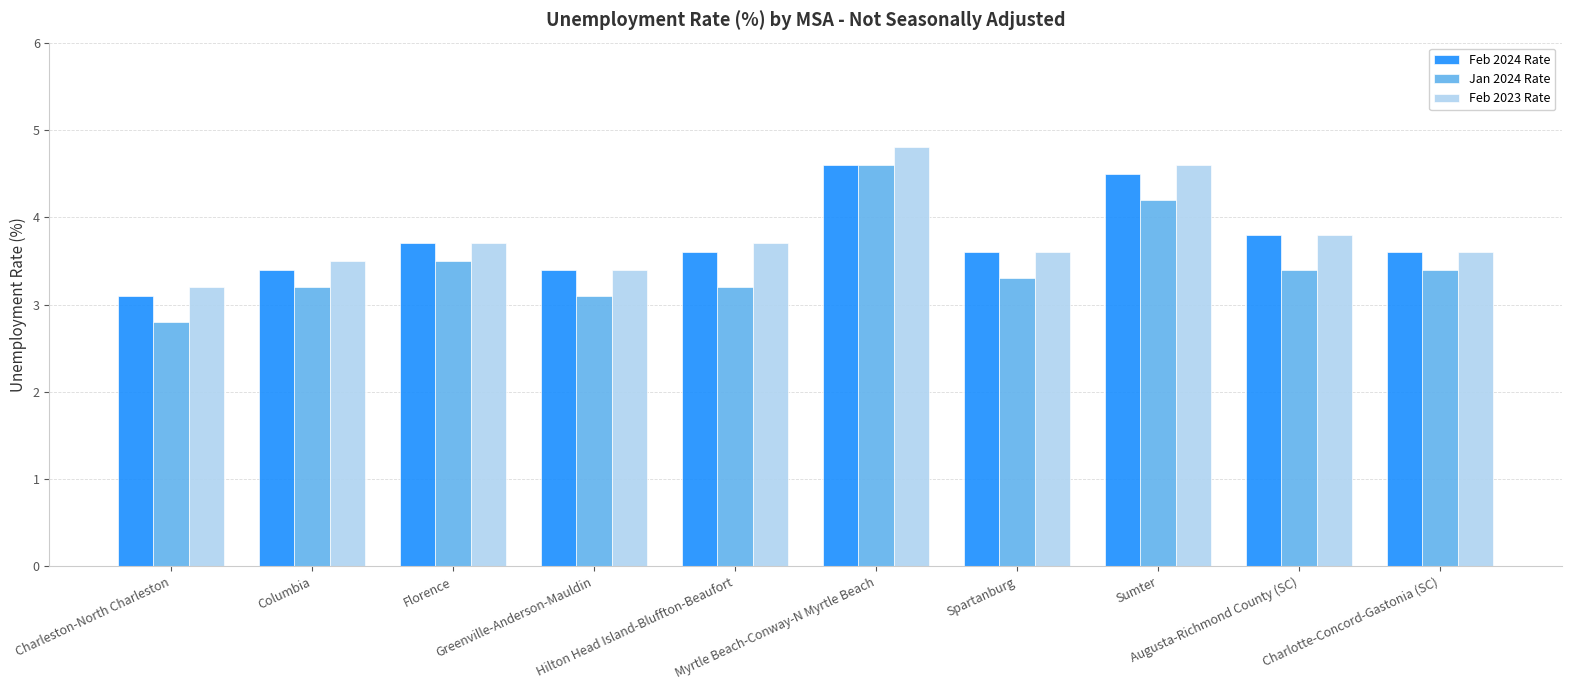

Count the Feb 2023 Rate values in the range 3 to 4.

8